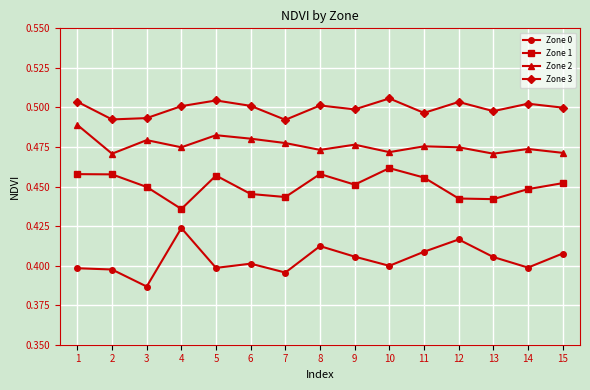

Is the value of Zone 1 at 11 greater than the value of Zone 2 at 8?

No